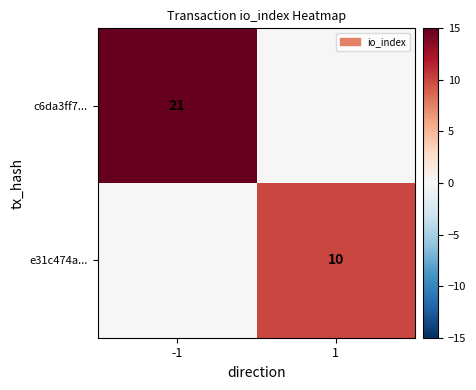

Is the value of c6da3ff7... at -1 greater than the value of e31c474a... at 1?

Yes